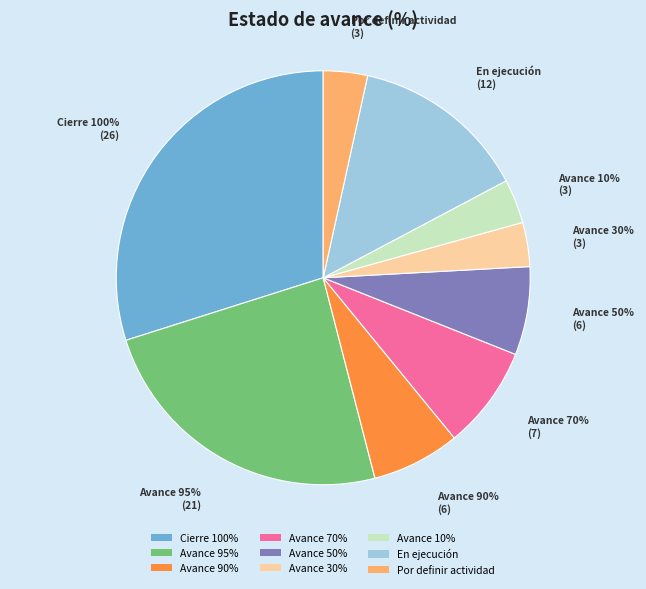

How many segments does this pie chart have?

9